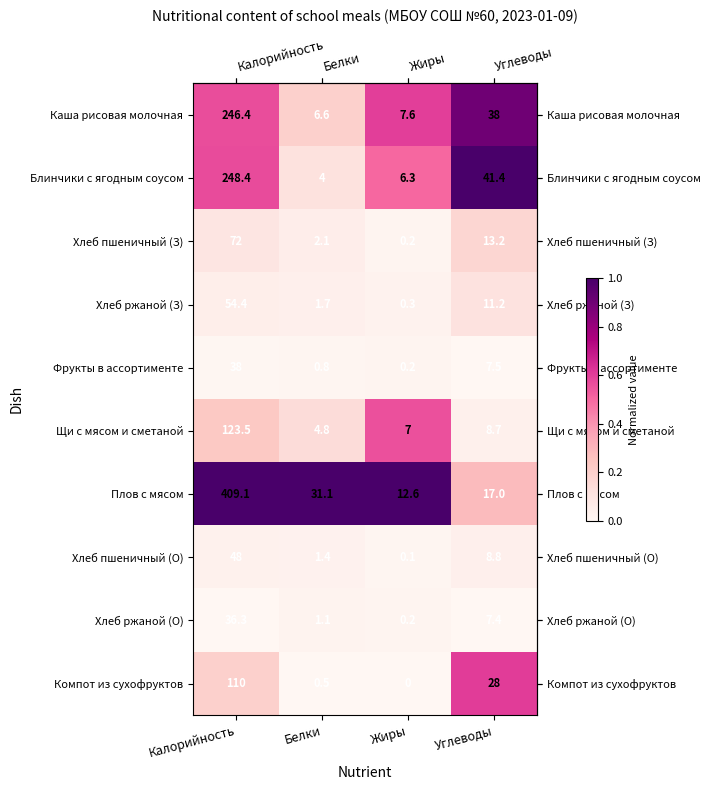

Is it true that Щи с мясом и сметаной equals 3.9 at Углеводы?

False